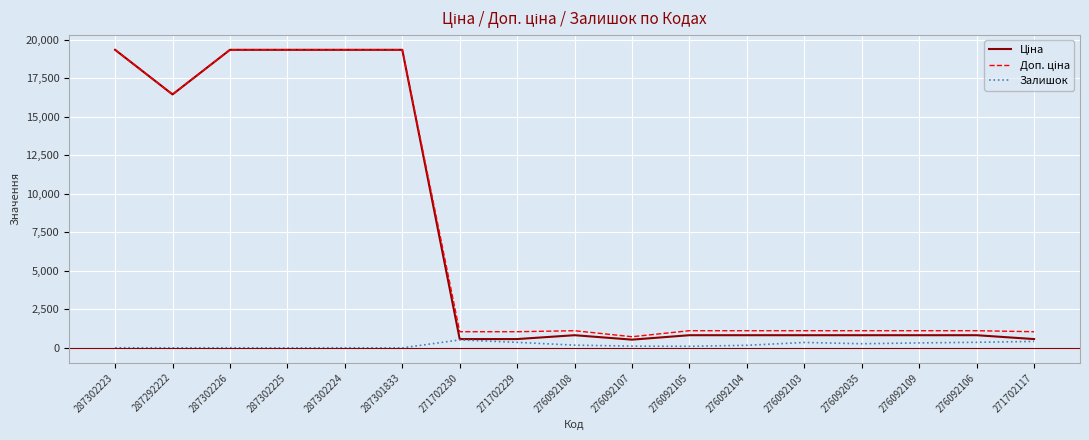

What is the spread (max minus min) of values at 276092104?

948.0